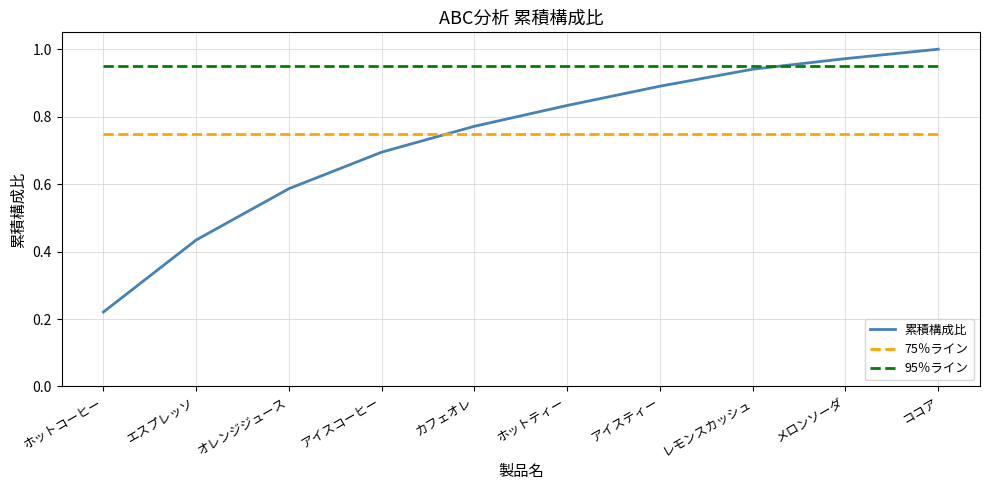

Between which two adjacent categories do 75％ライン and 累積構成比 first intersect?

アイスコーヒー and カフェオレ